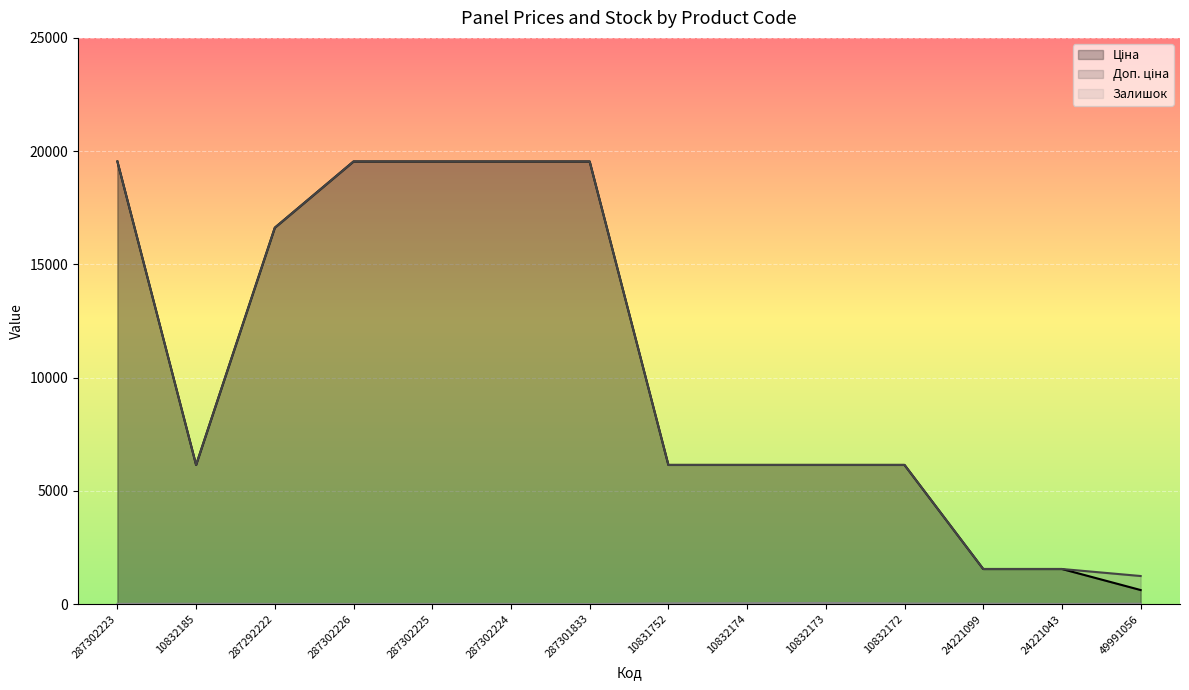

What is the label of the 12th point from the right?

287292222